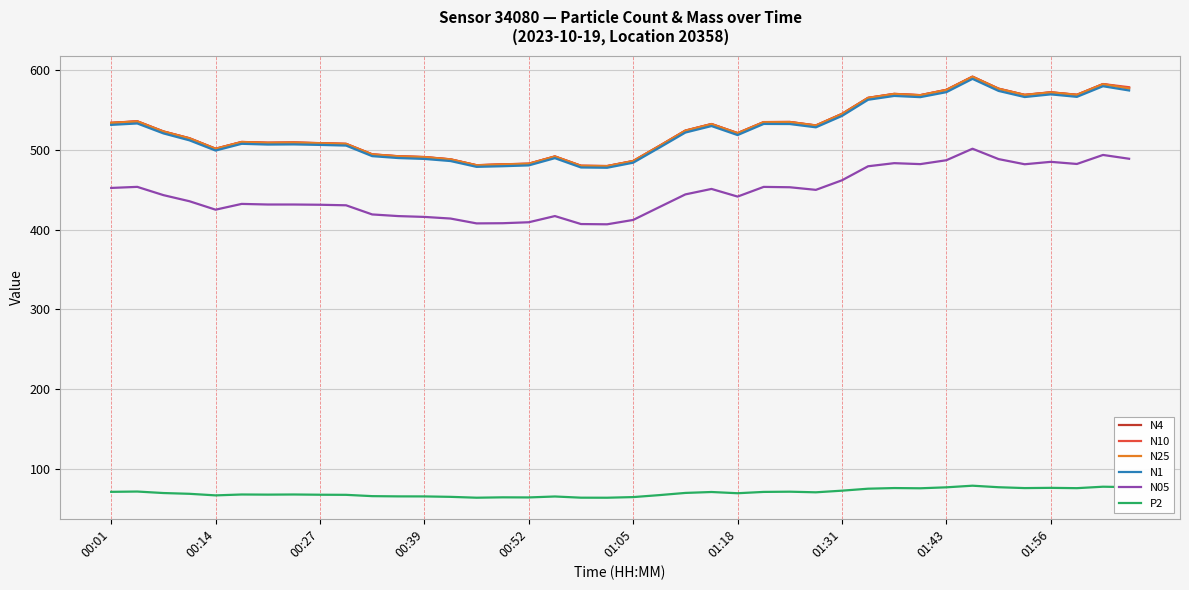

True or false: N1 and N05 intersect in this chart.

False